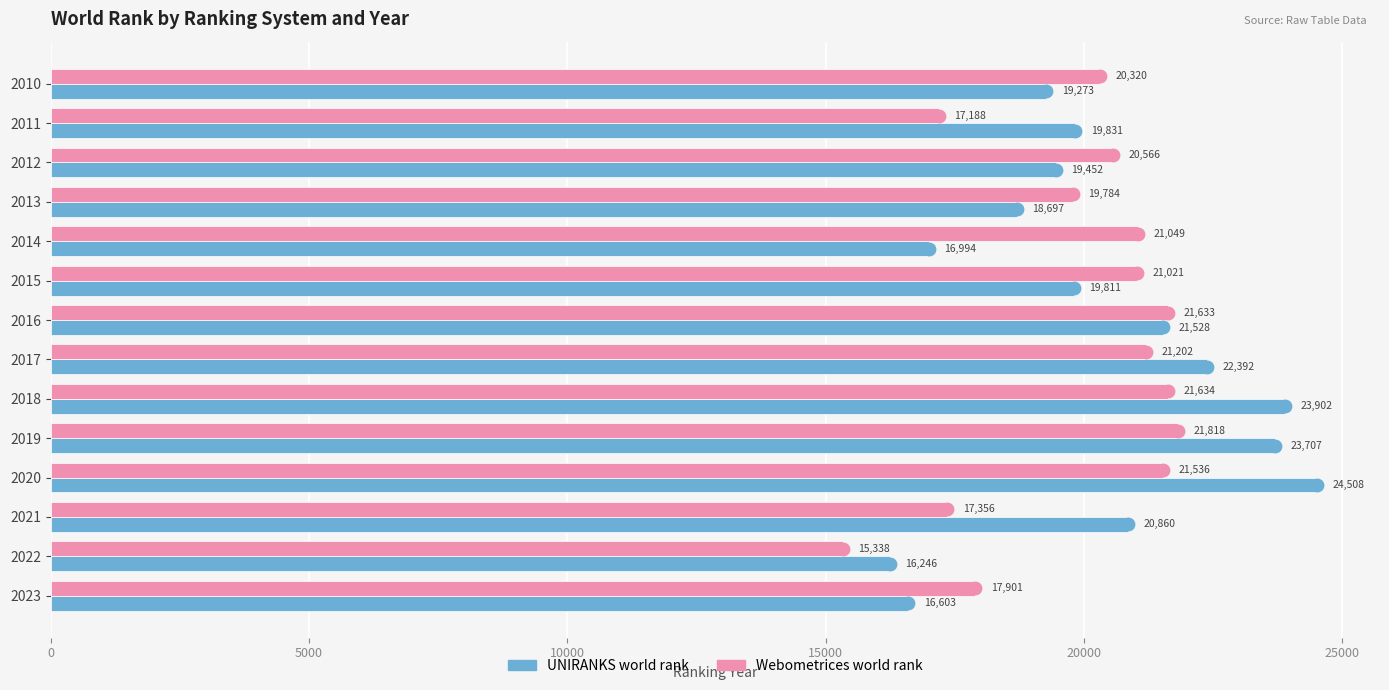

Which series contains the highest Y value?

UNIRANKS world rank